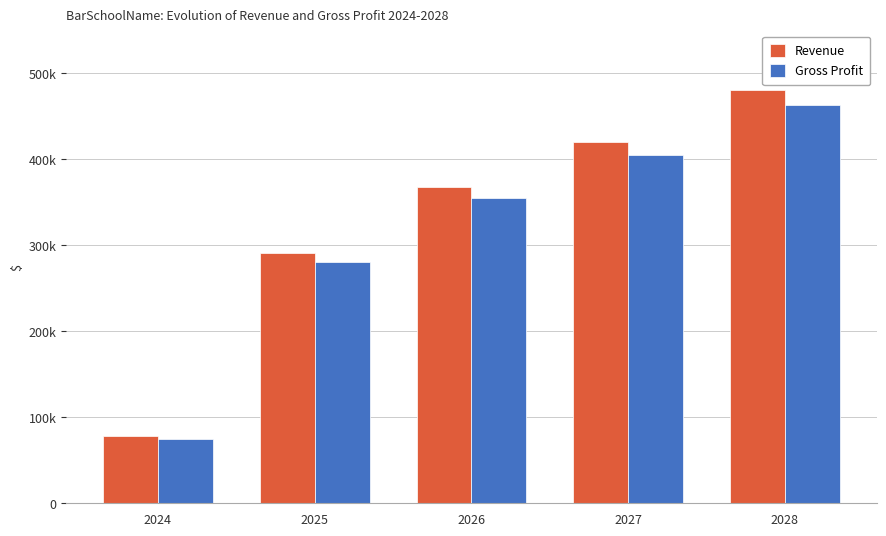

The value of Gross Profit at 2027 is 405683.3. True or false?

True